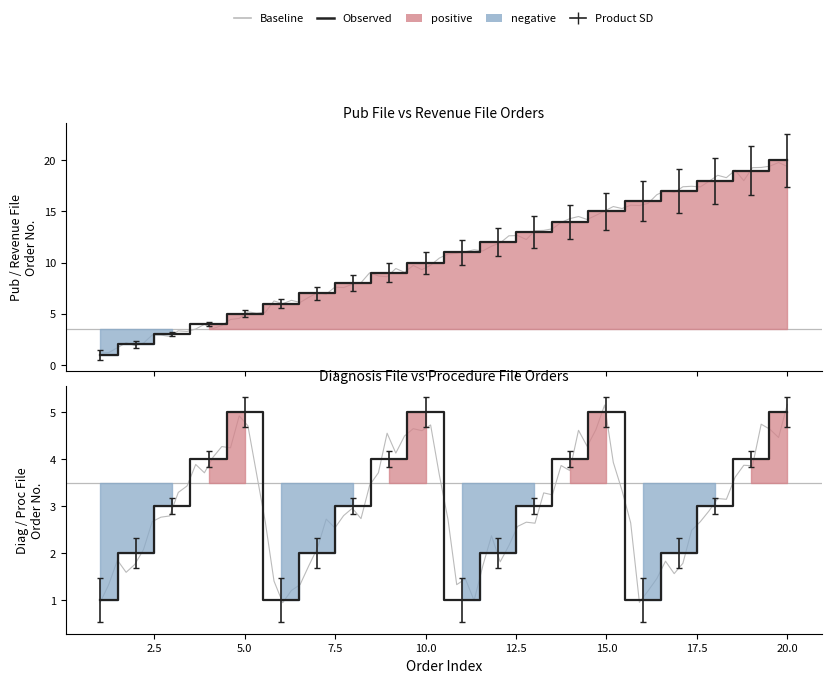

At which label does Diagnosis File Order reach its minimum?

1